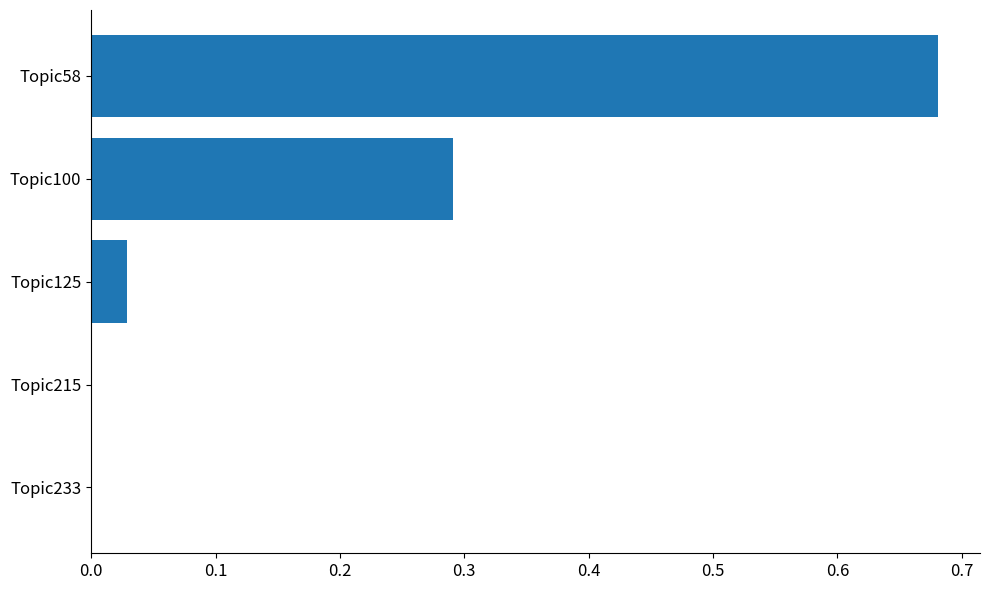

True or false: the data shows 0.5 at Topic100.

False